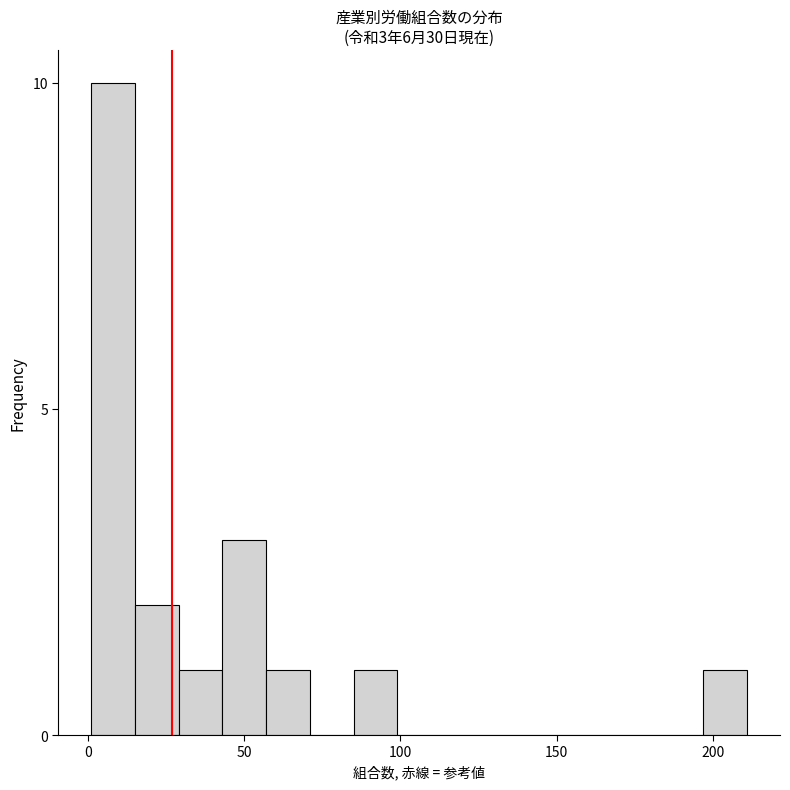

Read against the x-axis, roughly where is the centre of the tallest bar?

10